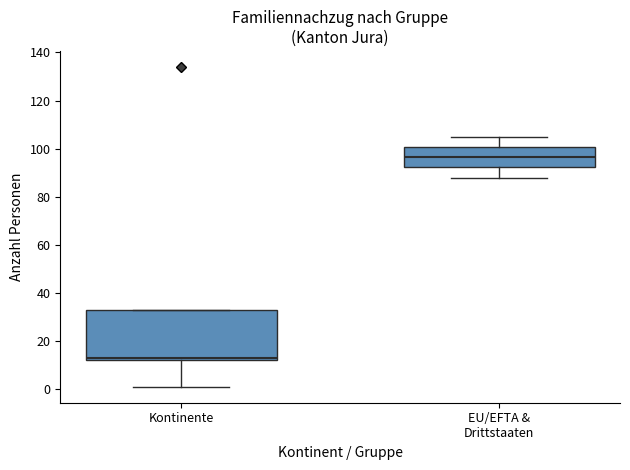

Reading left to right, read every box against the y-axis: the position of its median line, the range the box covers, and the ends of its whiskers. The values are not printed on the chart, so give them approximately, as read against the axis.

Kontinente: median 14, box 12 to 34, whiskers 2 to 34
EU/EFTA & Drittstaaten: median 96, box 92 to 100, whiskers 88 to 106